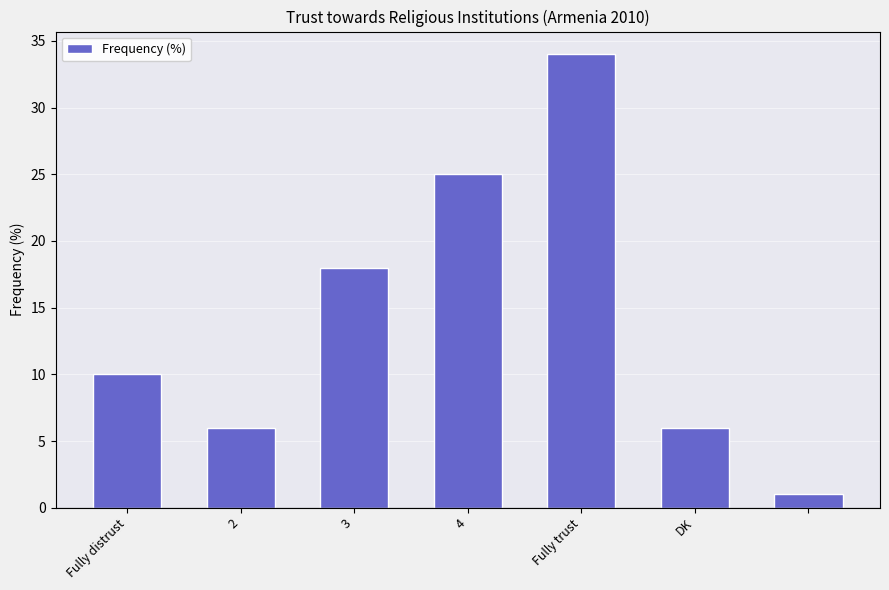

What is the difference between the second highest and second lowest values?

19